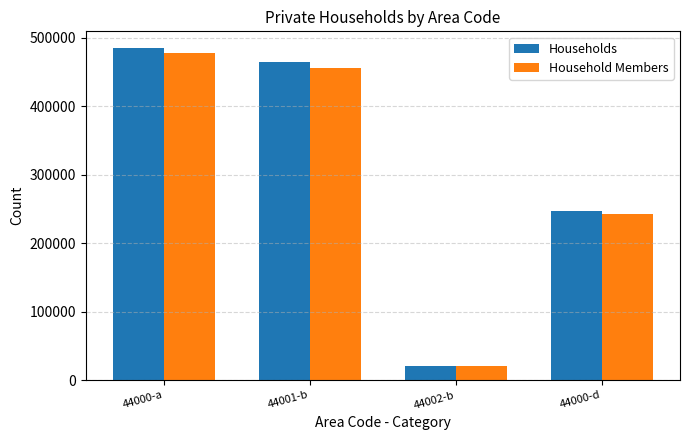

What is the sum of the Households values at 44002-b and 44000-d?

267892